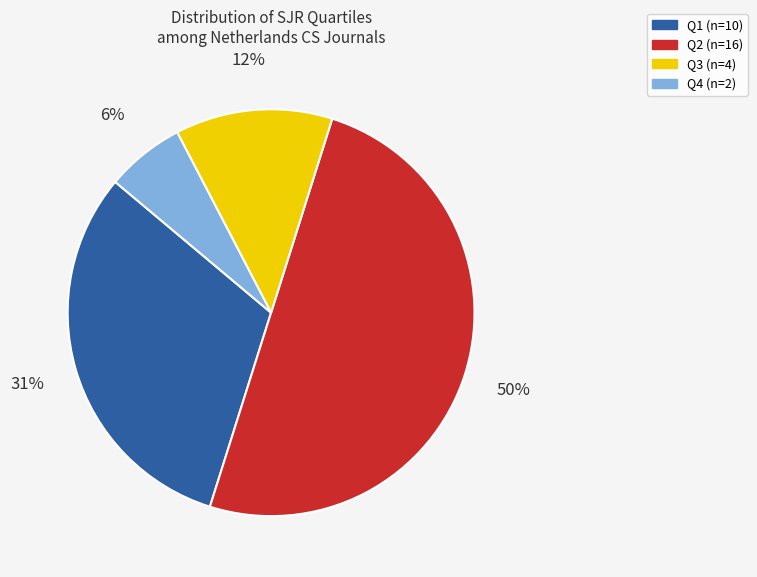

Approximately how many times larger is the value at Q4 compared to Q3?

0.5